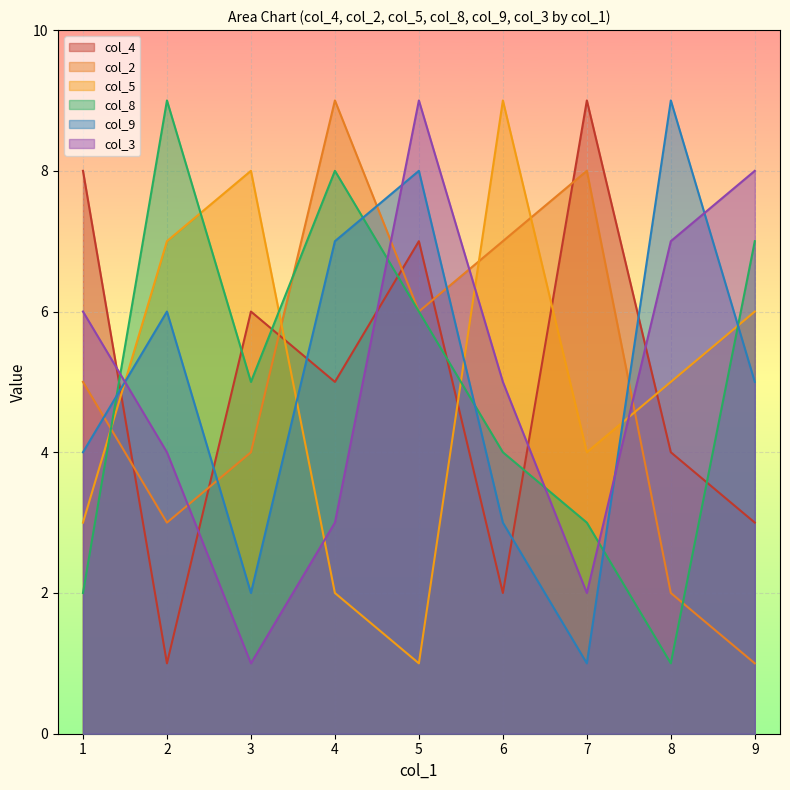

What is the difference between the maximum and minimum values in the col_3 series?

8